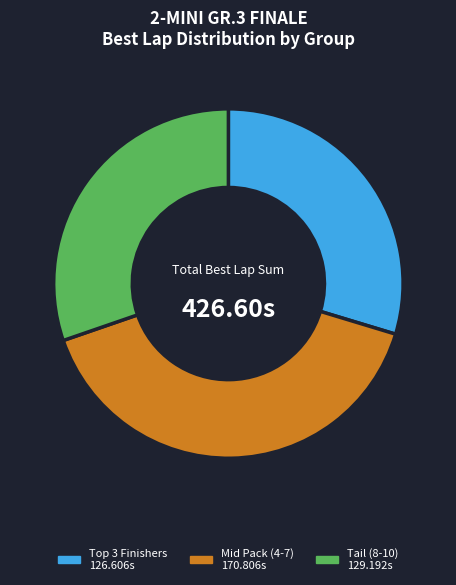

Does any single category account for the majority?

No